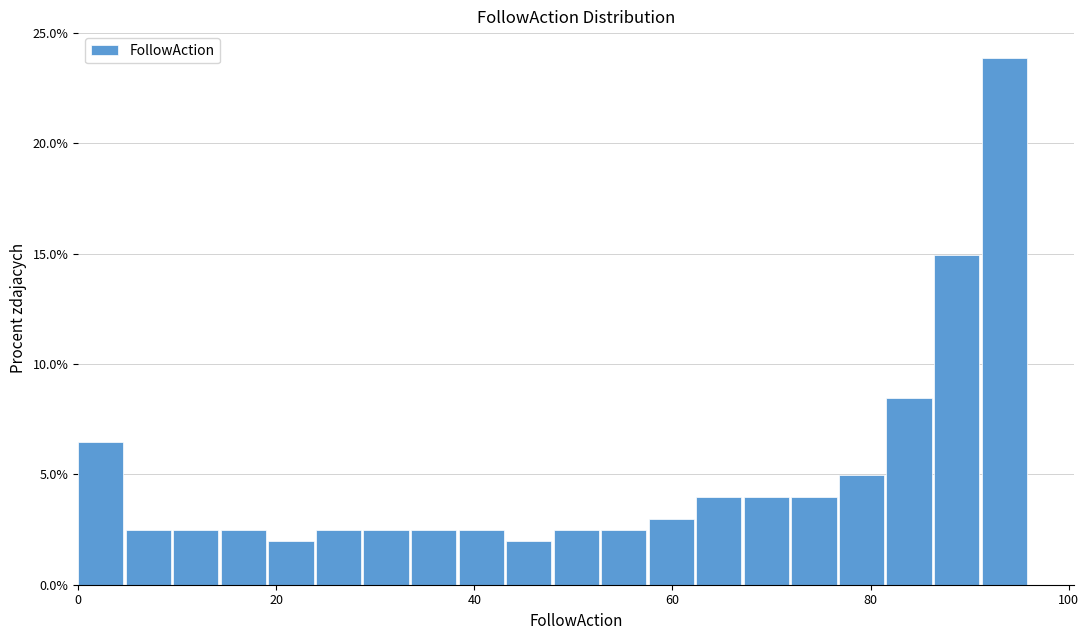

Around what value on the x-axis is the tallest bar? Give the approximate position of its centre, as read against the axis.

94